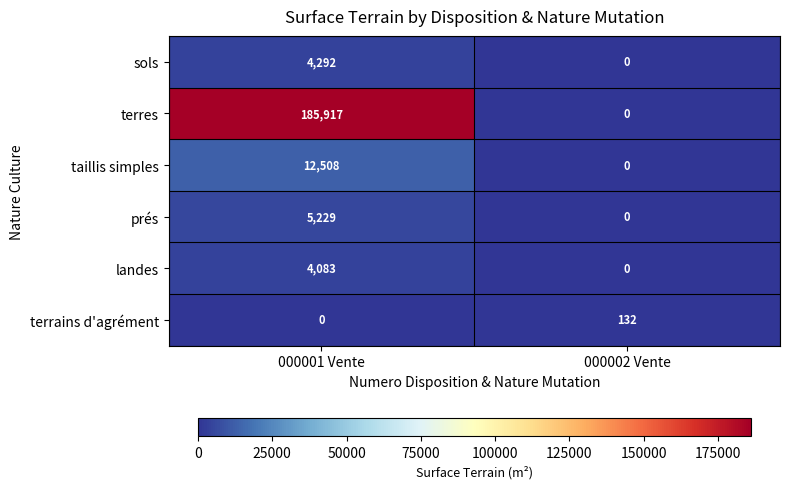

At how many categories does at least one series exceed 53893?

1